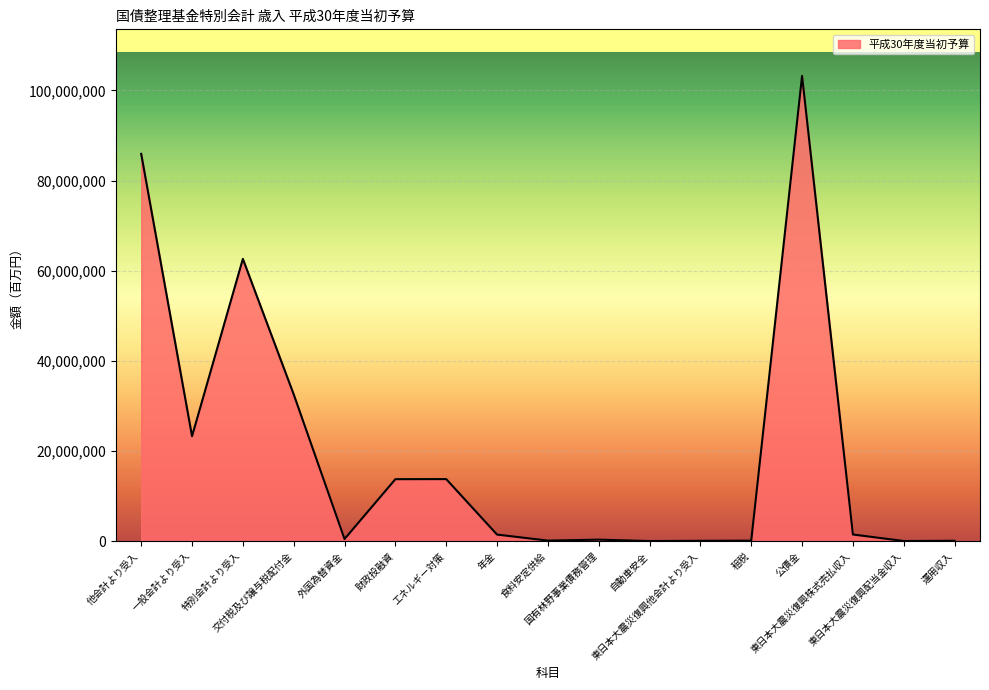

Does the chart have visible grid lines?

Yes